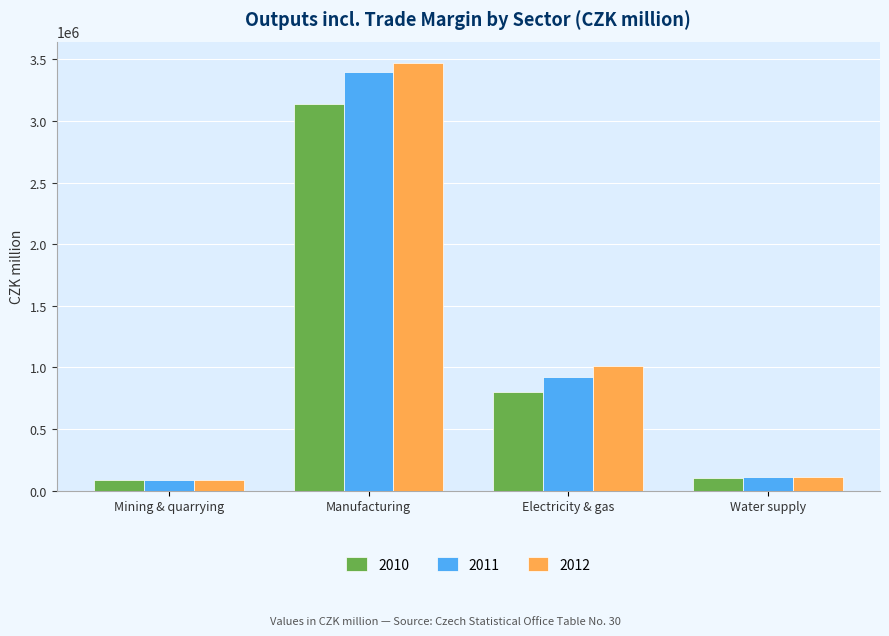

What is the spread (max minus min) of values at Water supply?

8259